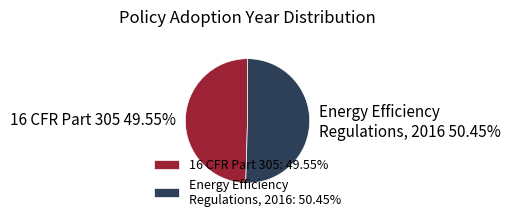

Is there a majority slice in this chart?

Yes